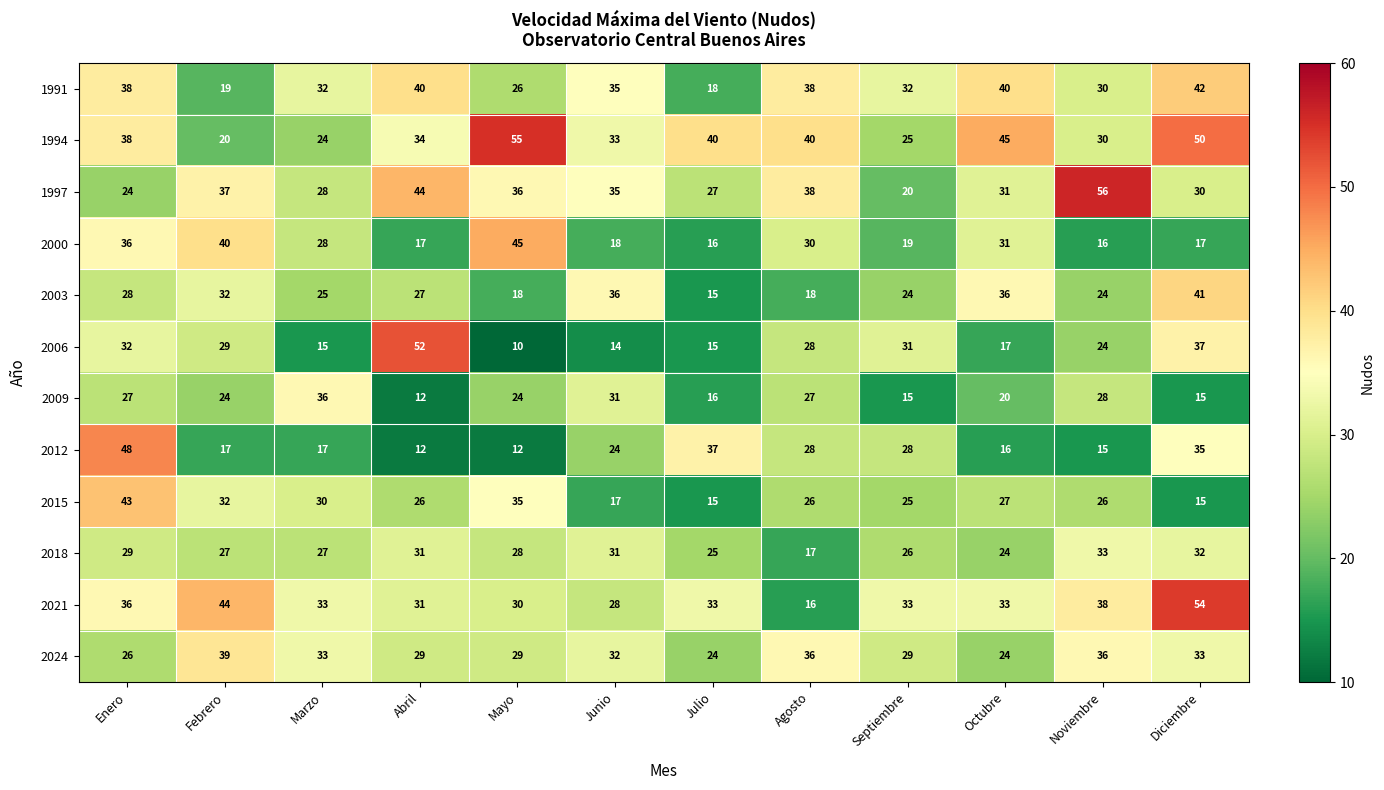

What is the total value across all series at Octubre?

344